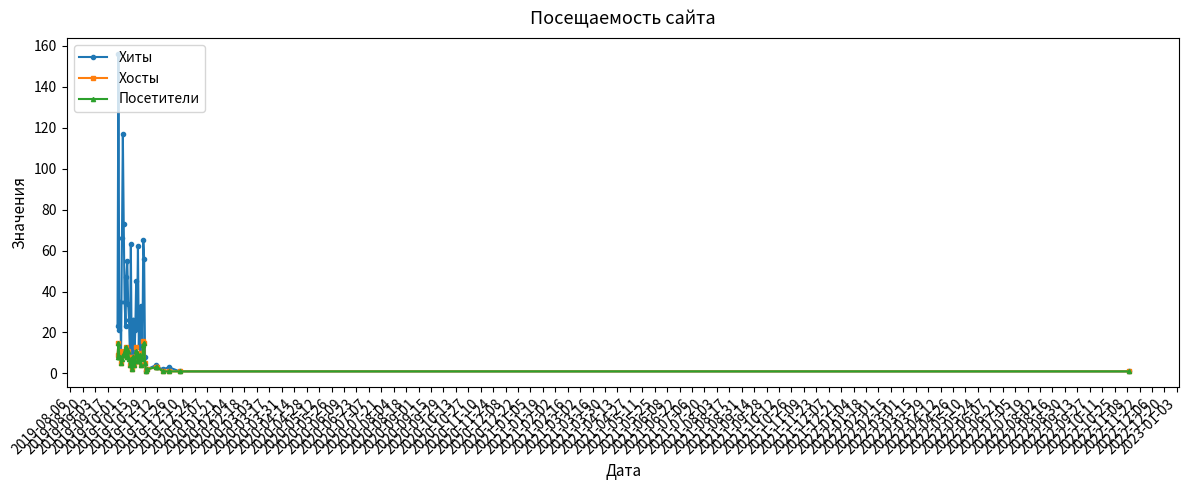

What is the maximum value for Хосты?

16